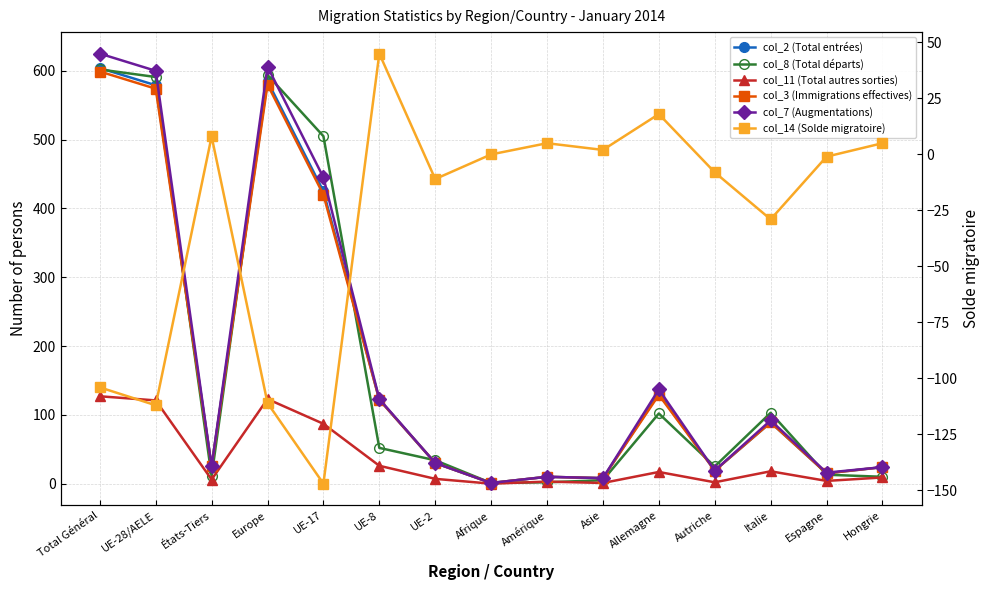

What is the average value of the col_14 (Solde migratoire) series?

-29